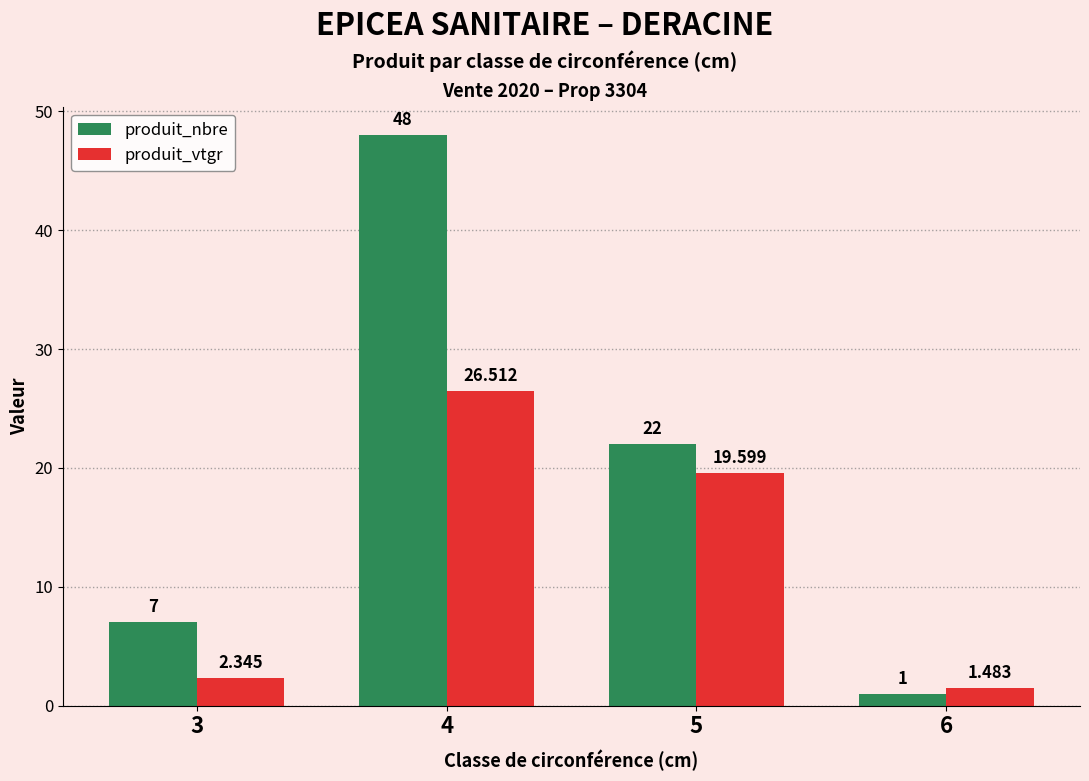

Which series has the largest total across all categories?

produit_nbre